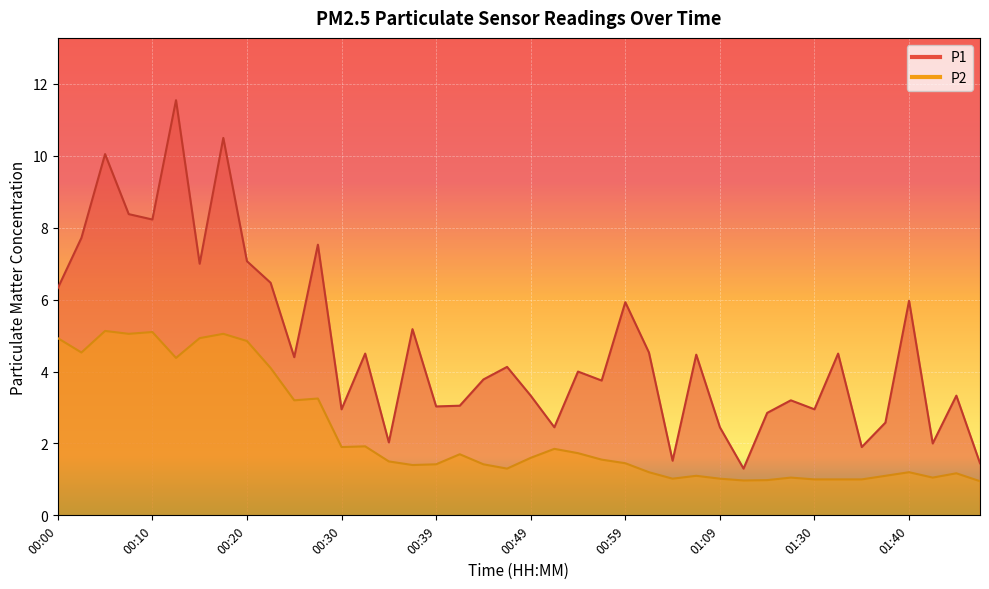

Which series has the largest total across all categories?

P1